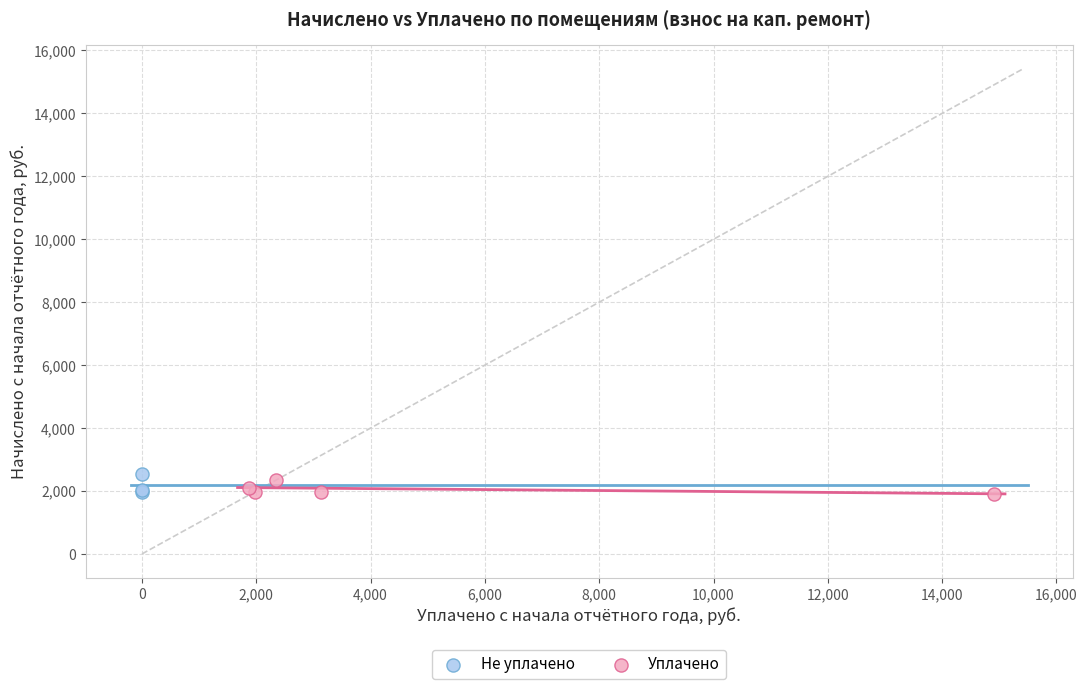

What are all the series names shown in the legend?

Не уплачено, Уплачено